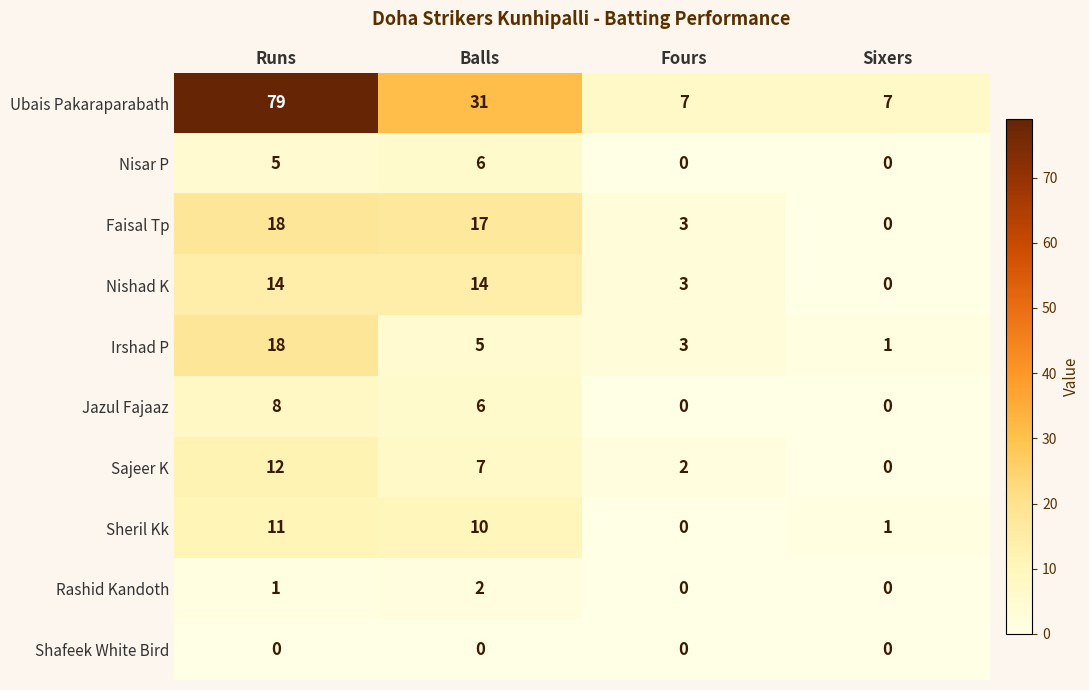

What is the spread (max minus min) of values at Fours?

7